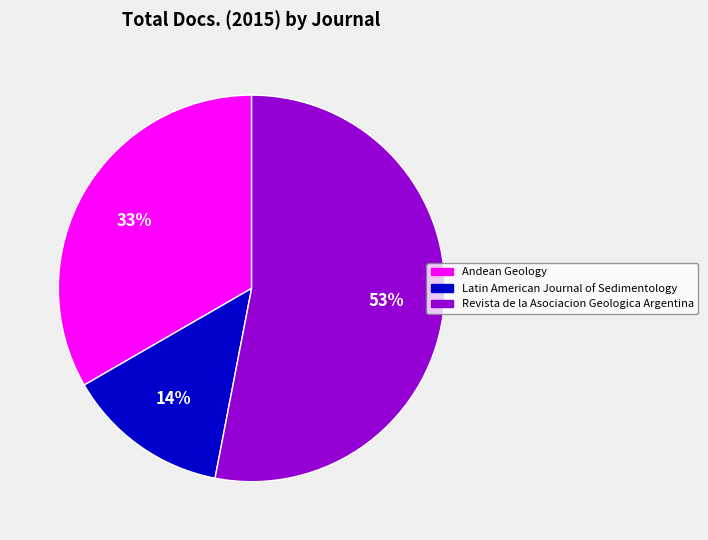

To the nearest percent, what is the difference between the largest and smallest slice percentages?

39%